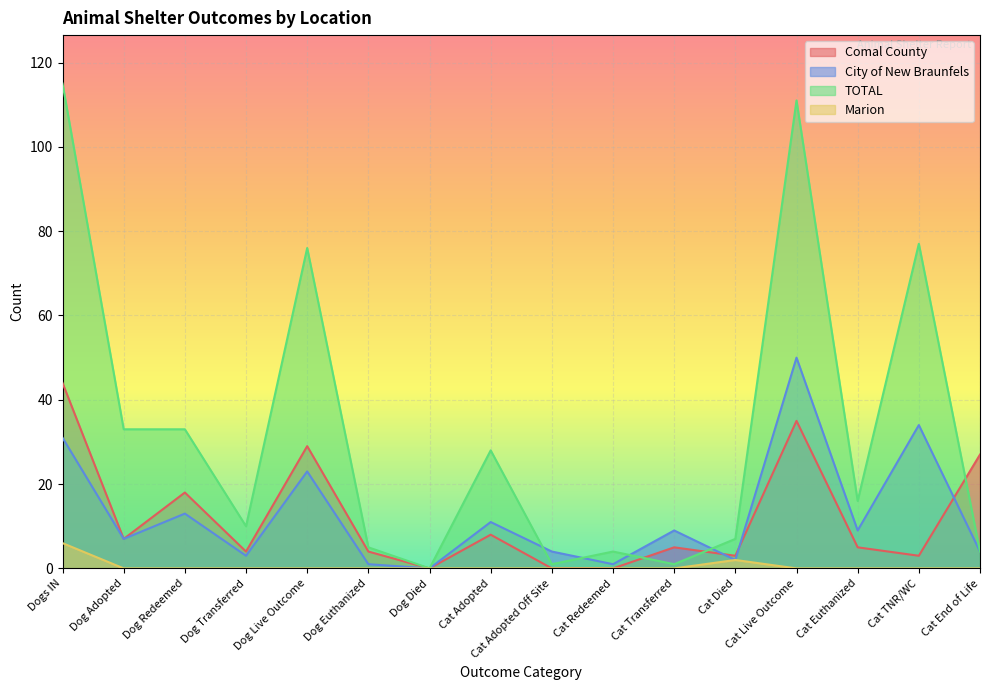

What is the total value across all series at Dog Live Outcome?

128